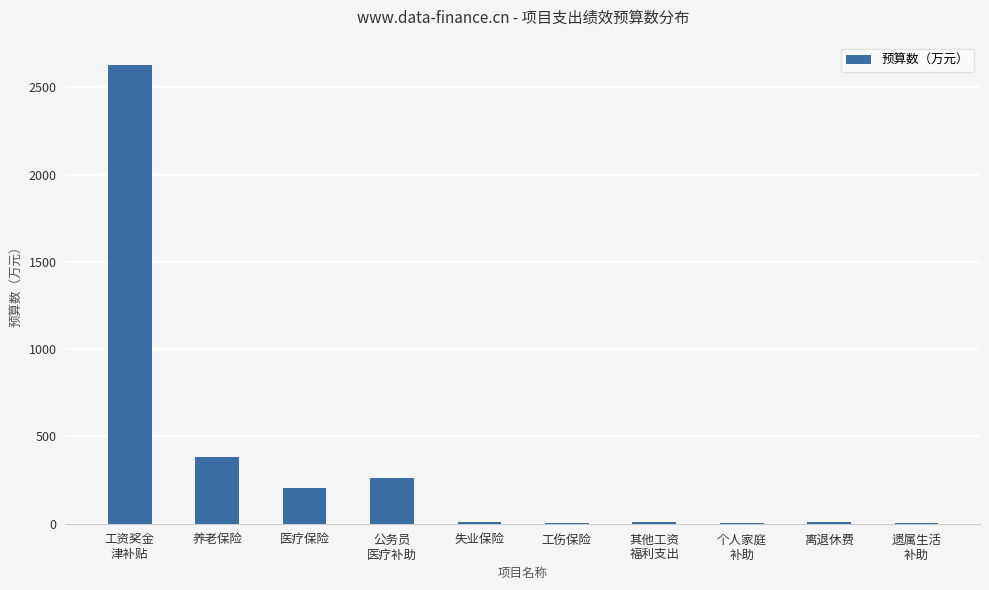

What is the sum of all values?

3509.2